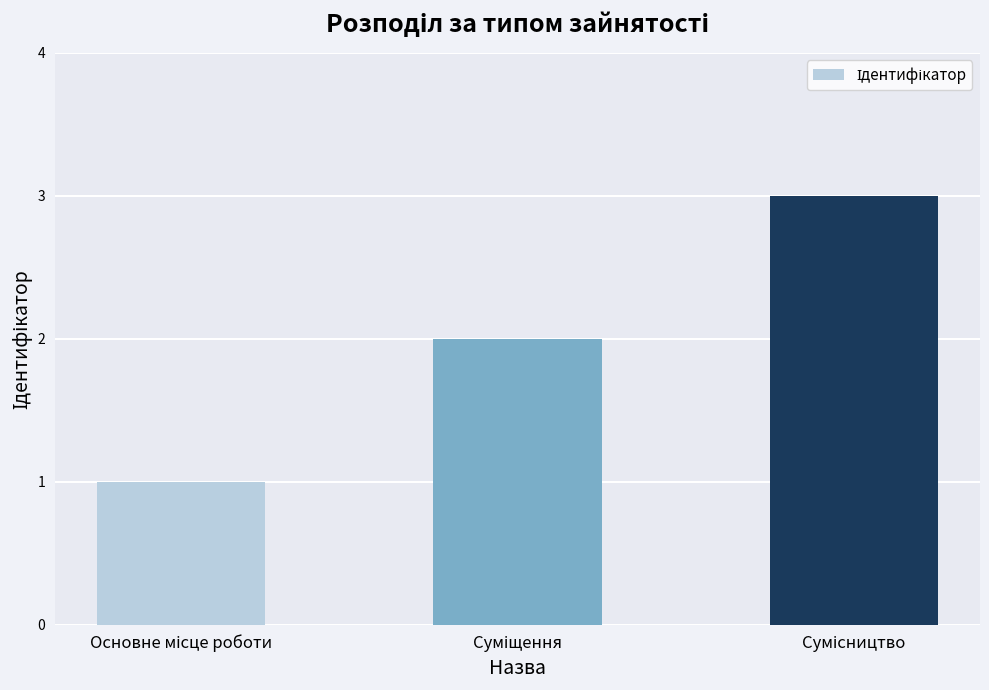

Reading right to left, list all the values displayed in this chart.

3	2	1